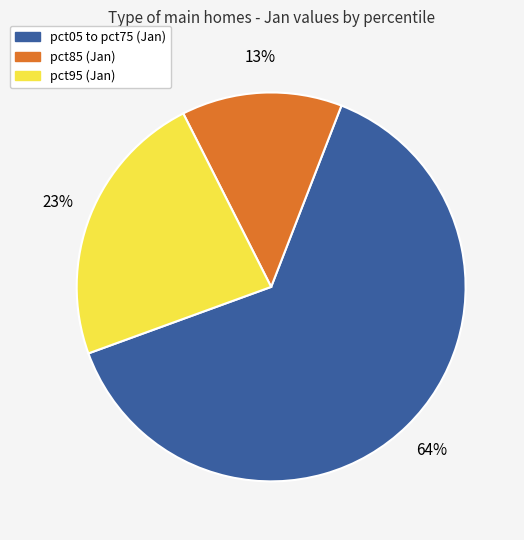

Does any single category account for the majority?

Yes